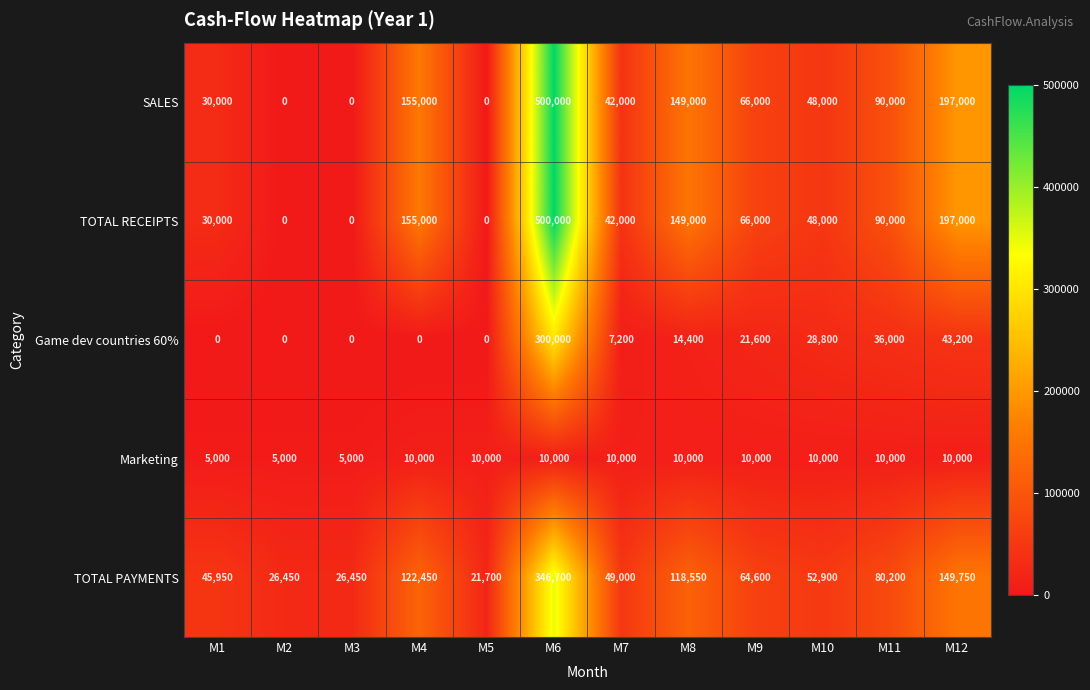

Which category has the lowest value in the TOTAL PAYMENTS series?

M5